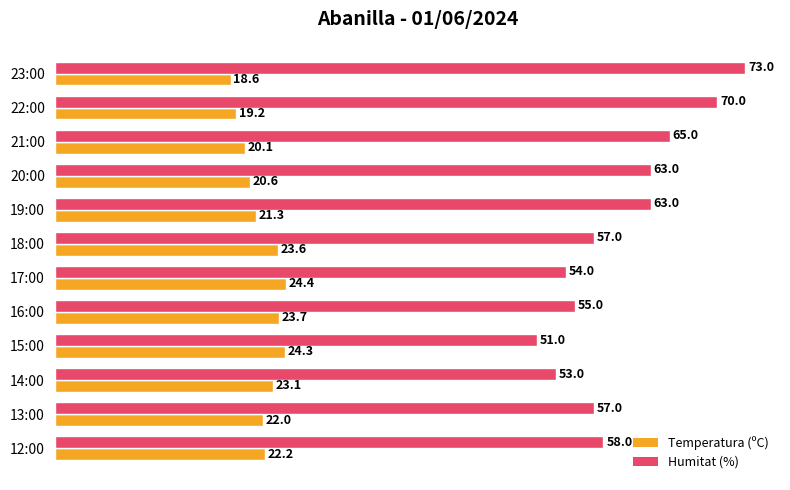

Which series has the widest spread of values?

Humitat (%)